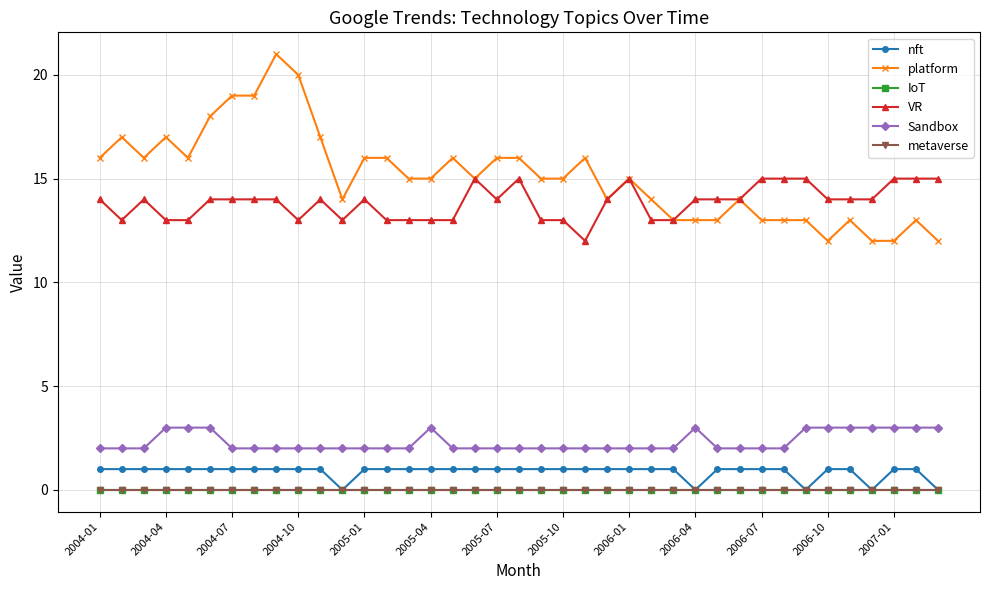

Is this an area chart (filled region under the line)?

No